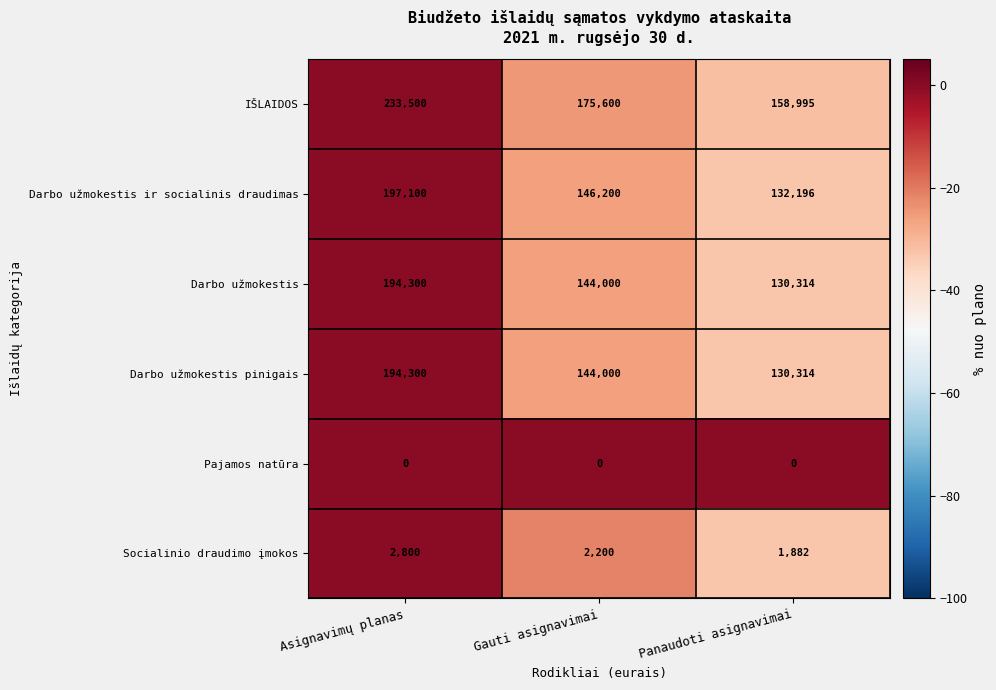

Reading left to right, transcribe all the data shown in this chart.

IŠLAIDOS: Asignavimų planas=233500	Gauti asignavimai=175600	Panaudoti asignavimai=158995
Darbo užmokestis ir socialinis draudimas: Asignavimų planas=197100	Gauti asignavimai=146200	Panaudoti asignavimai=132196
Darbo užmokestis: Asignavimų planas=194300	Gauti asignavimai=144000	Panaudoti asignavimai=130314
Darbo užmokestis pinigais: Asignavimų planas=194300	Gauti asignavimai=144000	Panaudoti asignavimai=130314
Pajamos natūra: Asignavimų planas=0	Gauti asignavimai=0	Panaudoti asignavimai=0
Socialinio draudimo įmokos: Asignavimų planas=2800	Gauti asignavimai=2200	Panaudoti asignavimai=1882